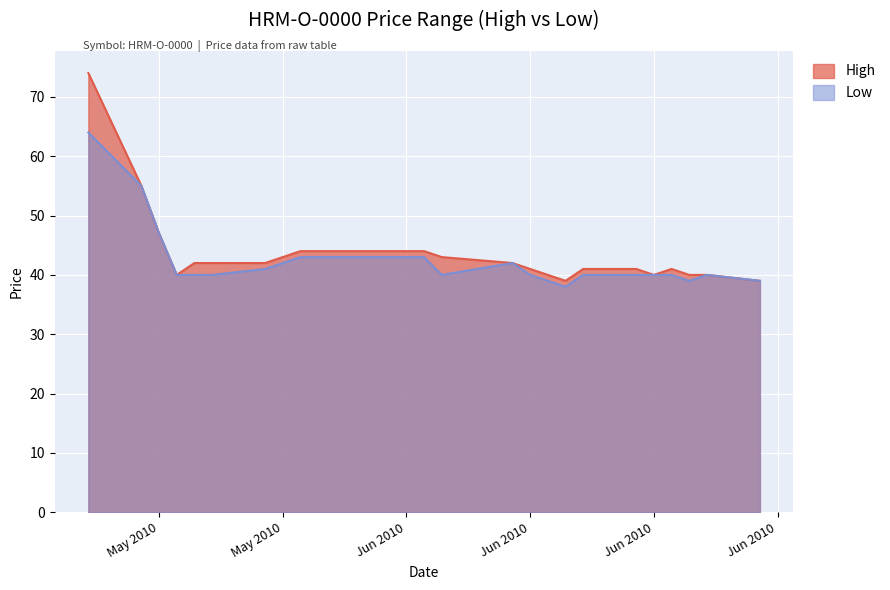

What is the maximum value for High?

74